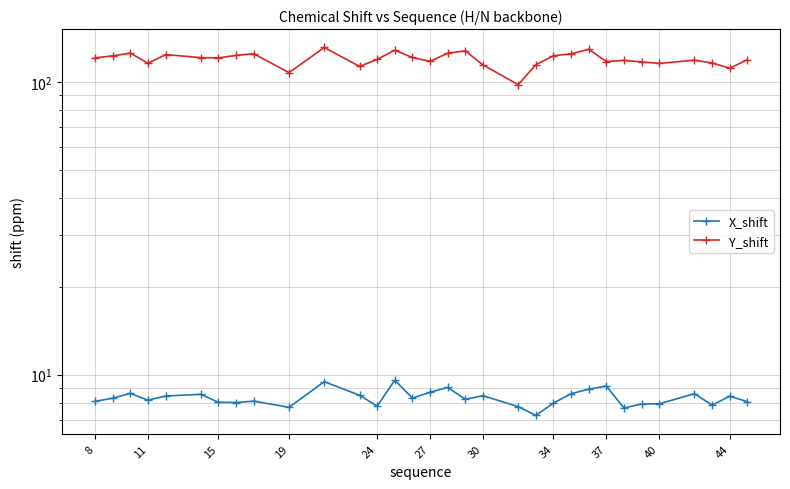

What is the difference between the Y_shift values at 29 and 15?

1.4